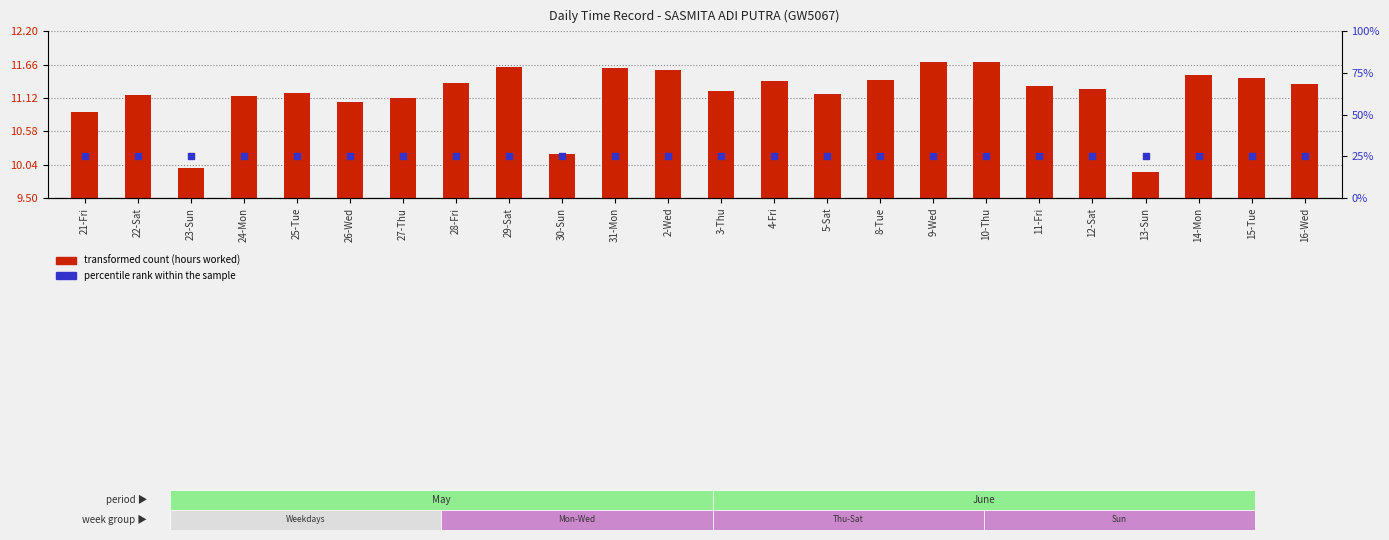

Which series contains the lowest Y value?

transformed count (hours worked)